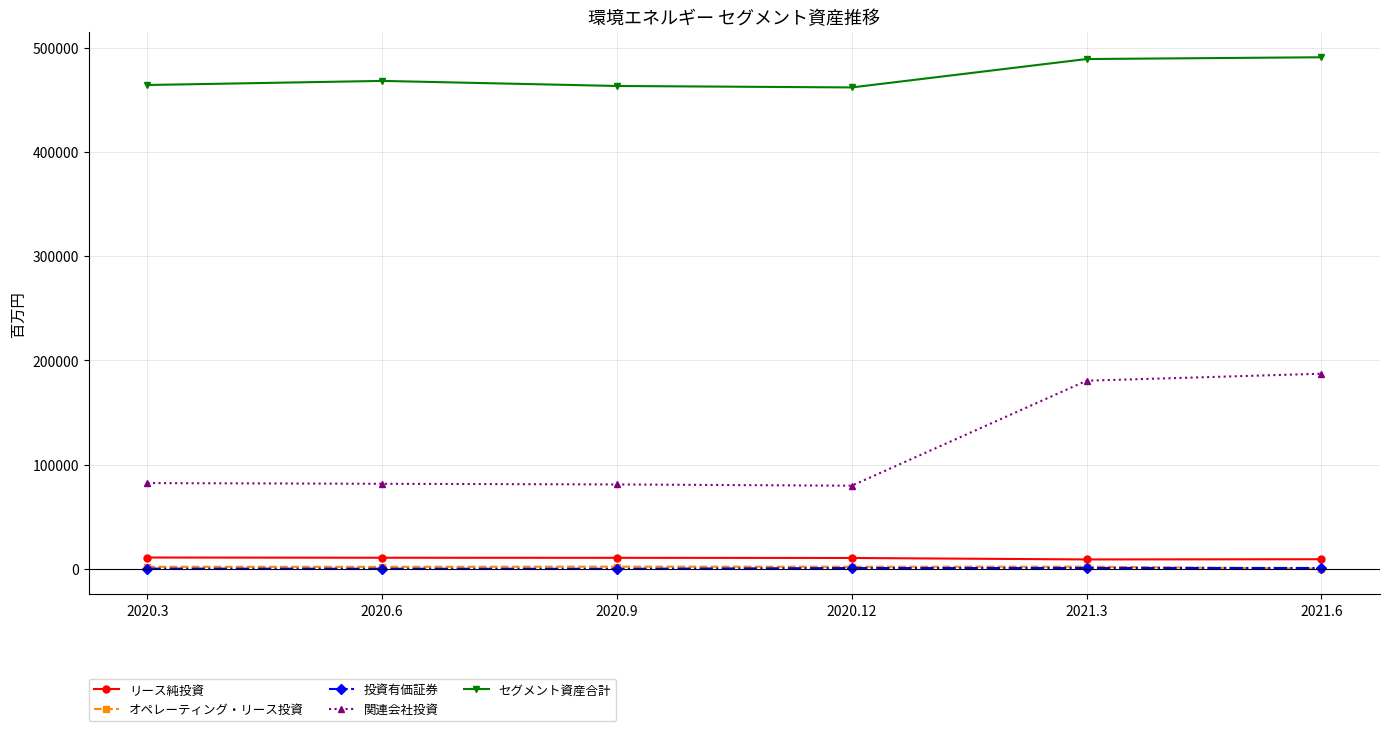

True or false: セグメント資産合計 and 投資有価証券 cross at least once.

False